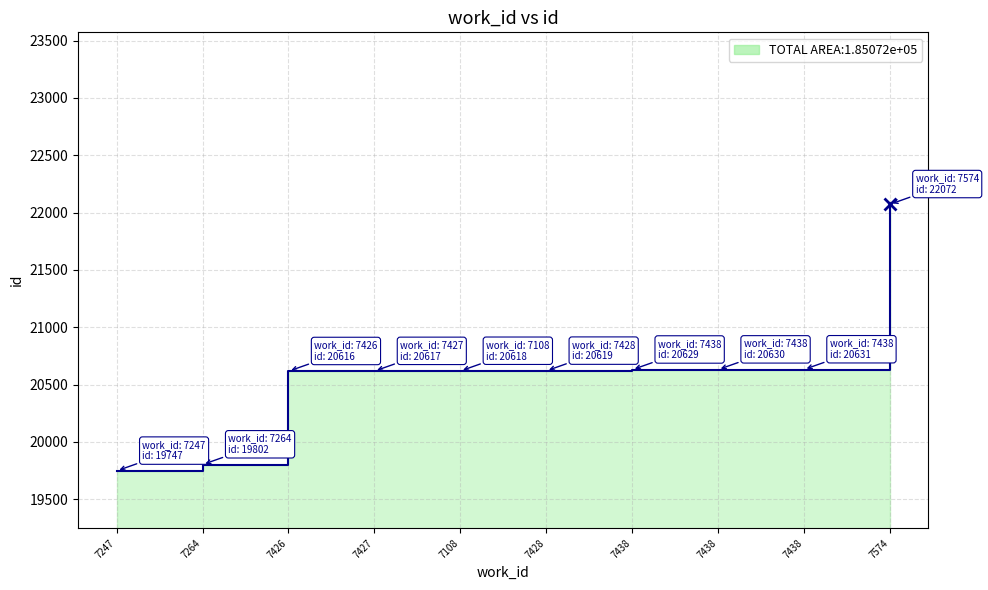

What is the smallest value displayed?

19747